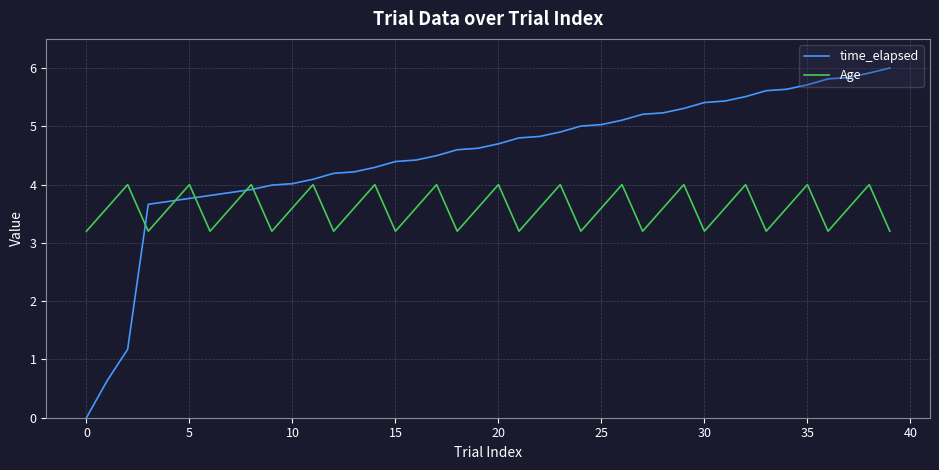

List the series in order of their peak value, highest first.

time_elapsed, Age